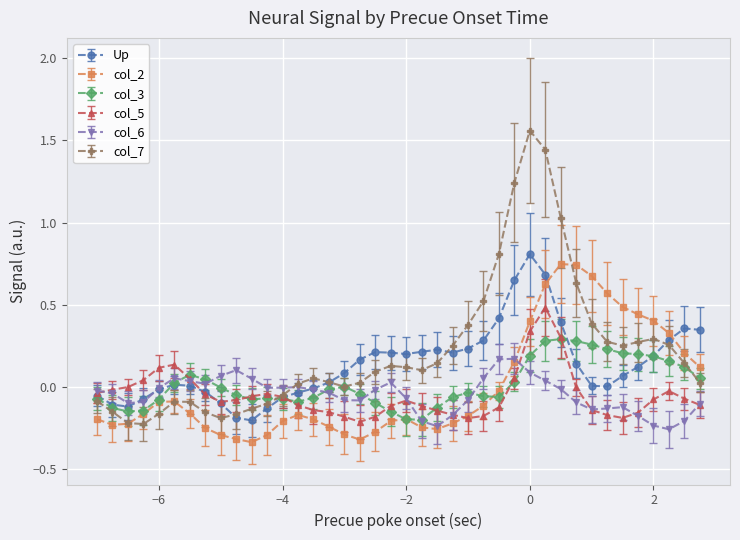

True or false: col_5 and col_7 cross at least once.

True